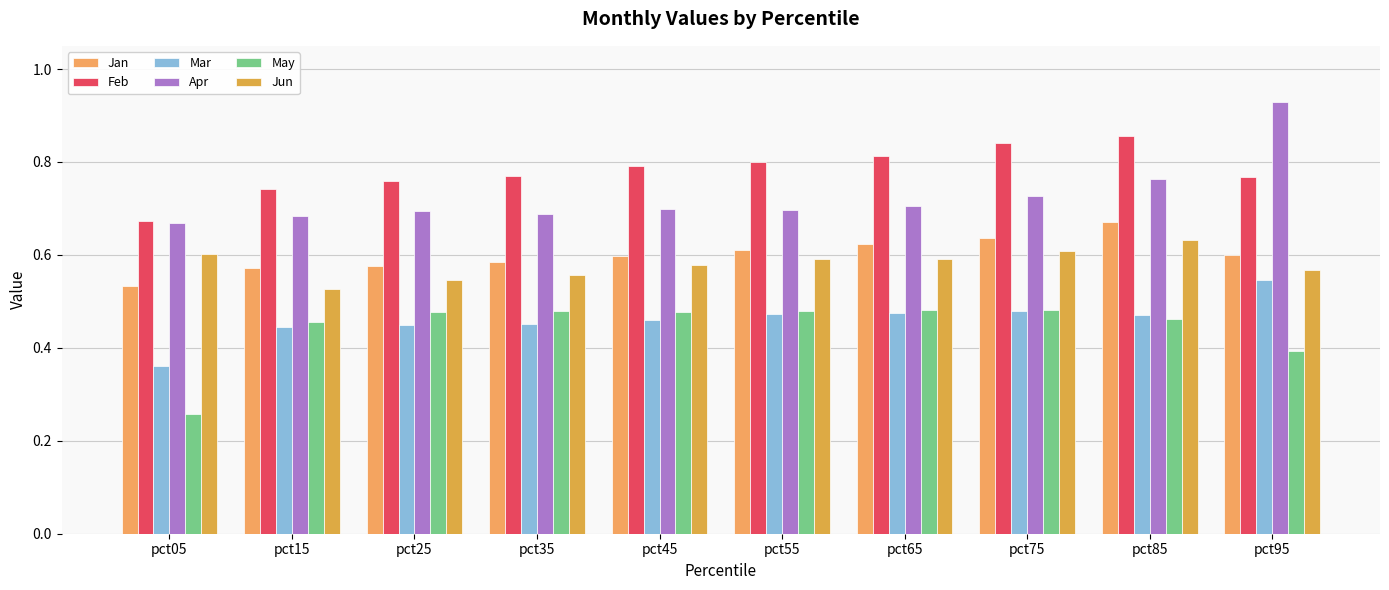

Count the May values in the range 0 to 1.

10